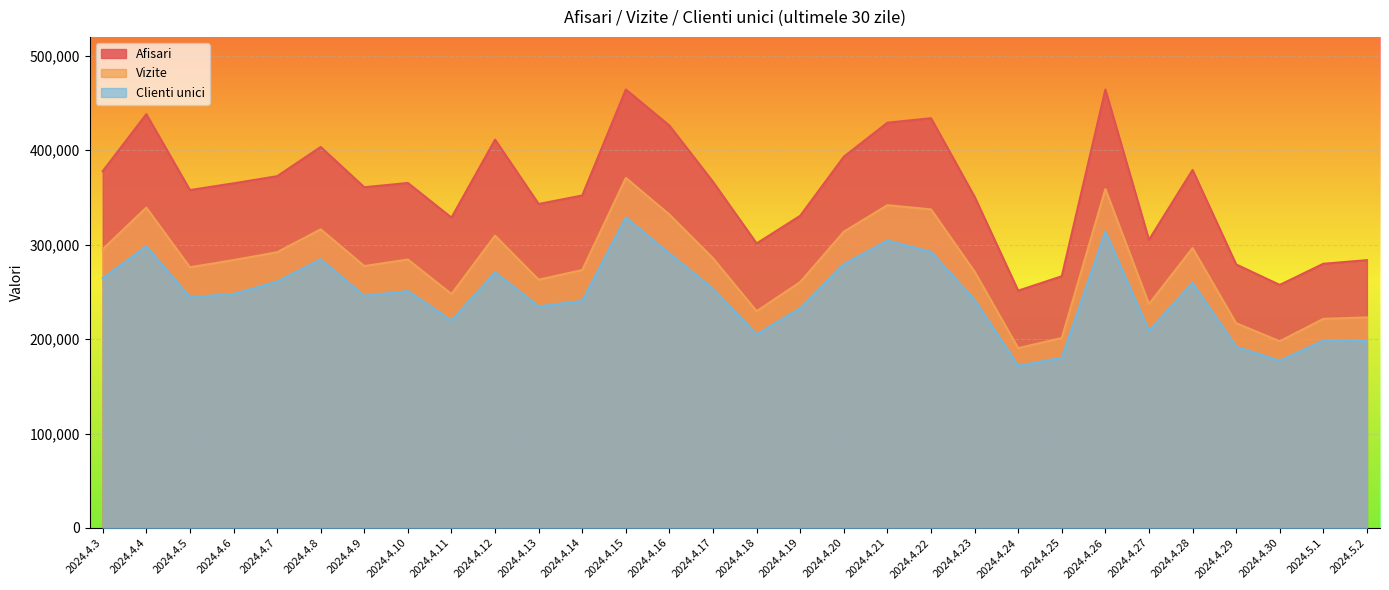

True or false: Afisari and Clienti unici cross at least once.

False